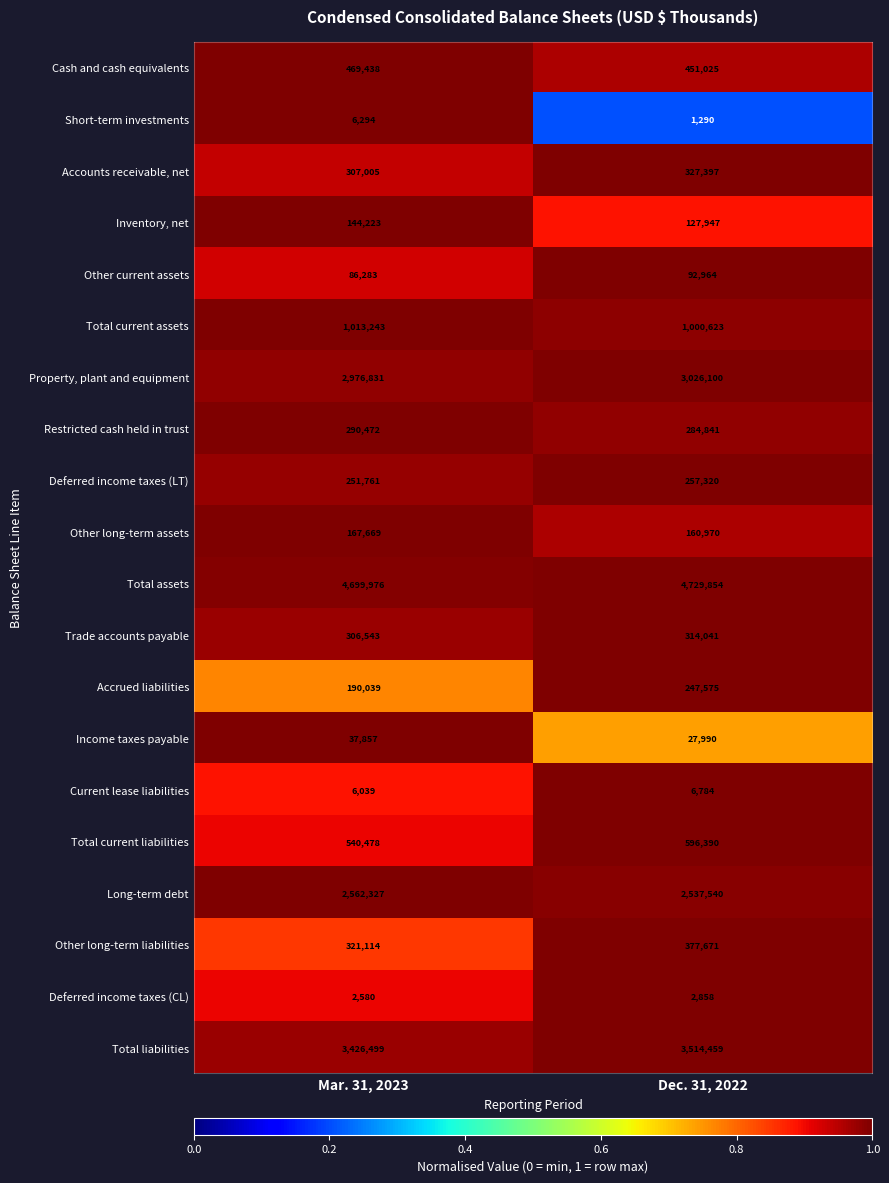

Where is Cash and cash equivalents nearest to the value 460231?

Dec. 31, 2022